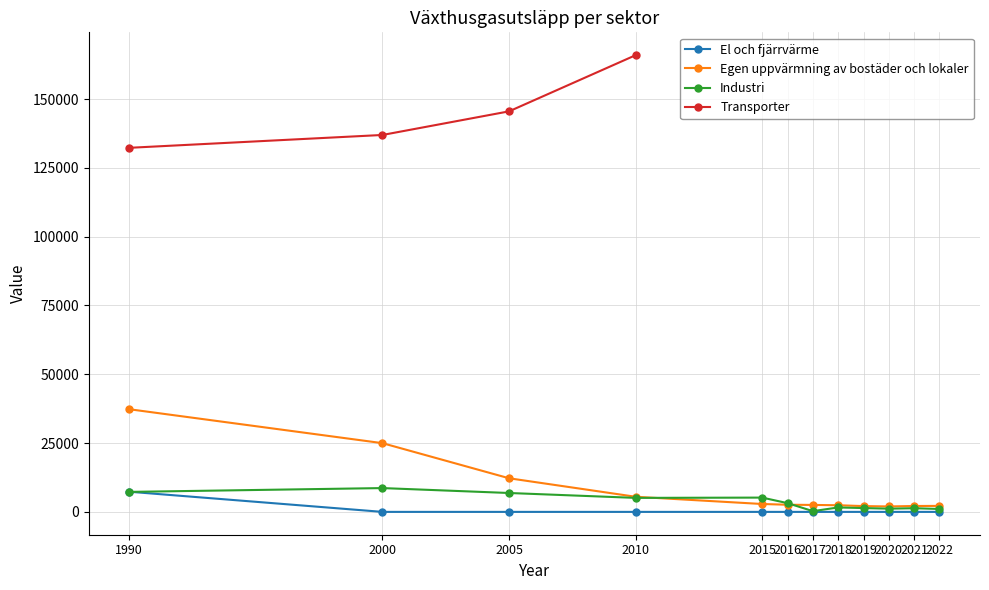

True or false: El och fjärrvärme and Industri intersect in this chart.

True